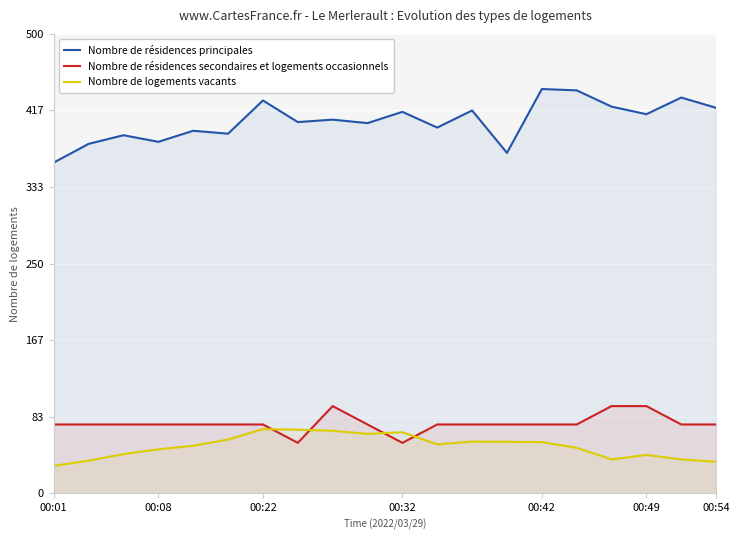

What is the highest value of the Nombre de résidences principales series?

440.0